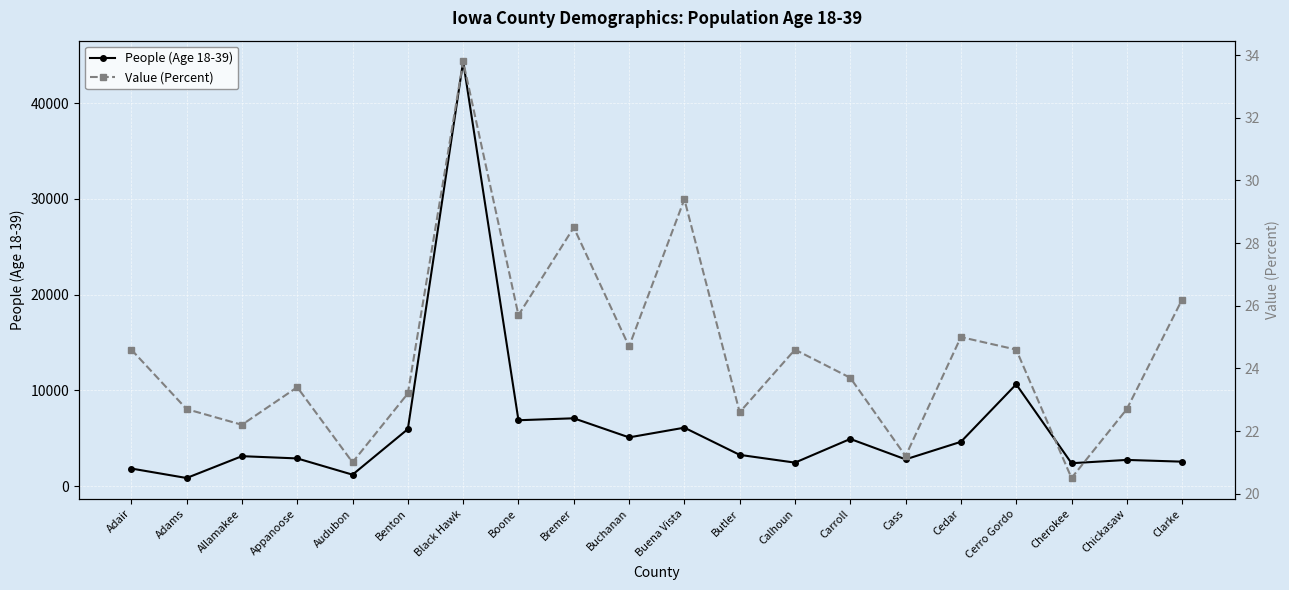

At which category does Value (Percent) reach its first local peak?

Appanoose